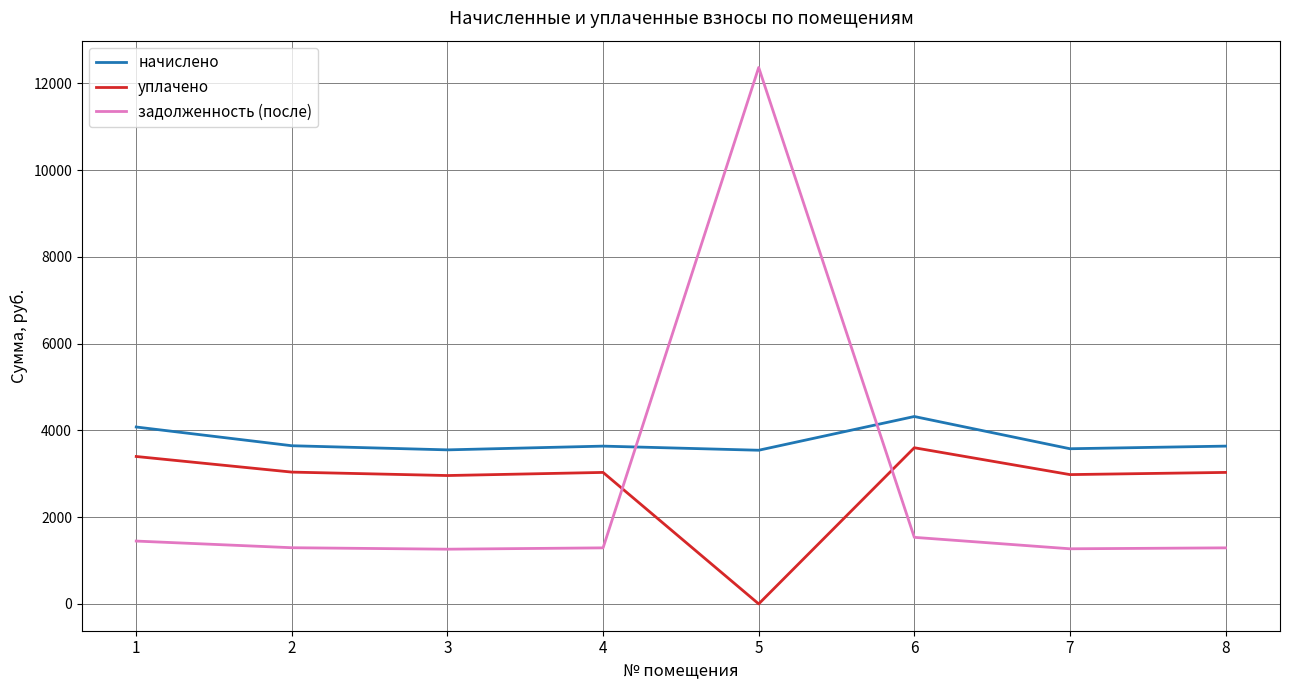

Is it true that задолженность (после) equals 1534.5 at 6?

True